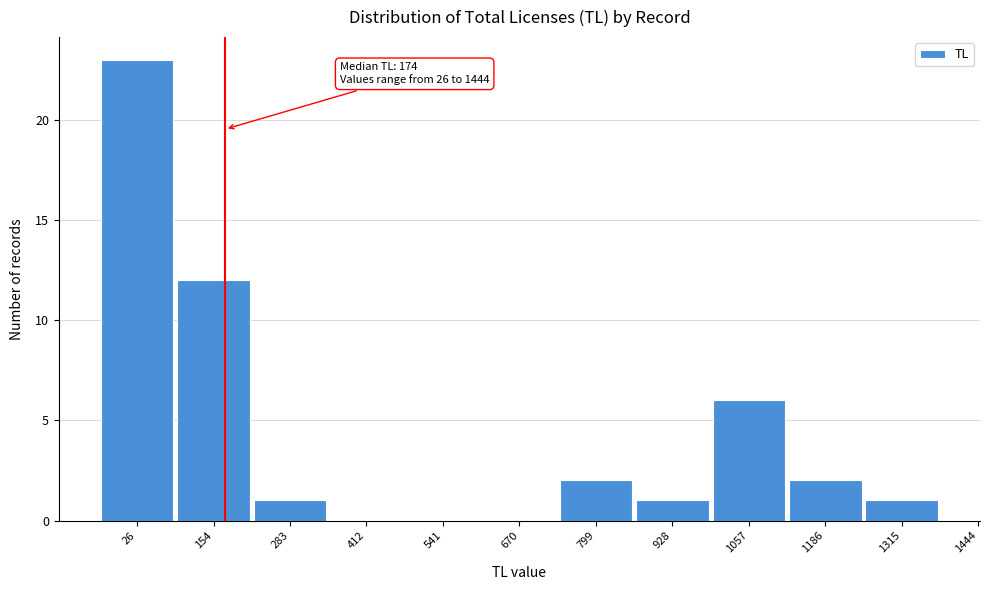

Reading left to right, transcribe all the data shown in this chart.

26=23	154=12	283=1	412=0	541=0	670=0	799=2	928=1	1057=6	1186=2	1315=1